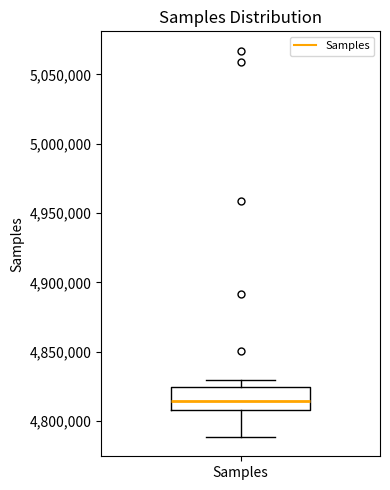

Transcribe this box plot: give where the median line is, the range the box spans, and where the two whiskers end, as read against the y-axis. The values are not printed on the chart, so give them approximately, as read against the axis.

median 4815000, box 4810000 to 4825000, whiskers 4790000 to 4830000